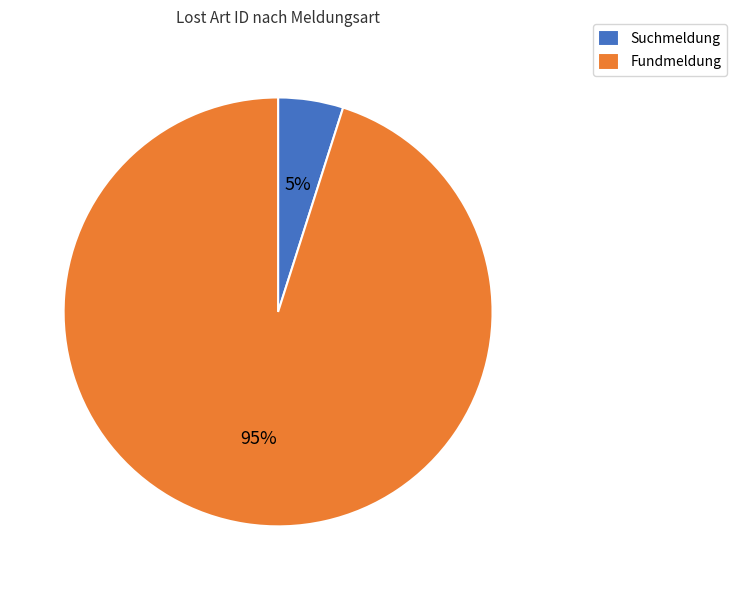

True or false: Suchmeldung accounts for 5% of the total.

True